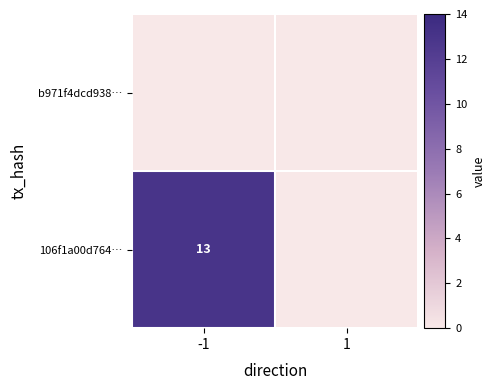

How many data points does each series have?

2